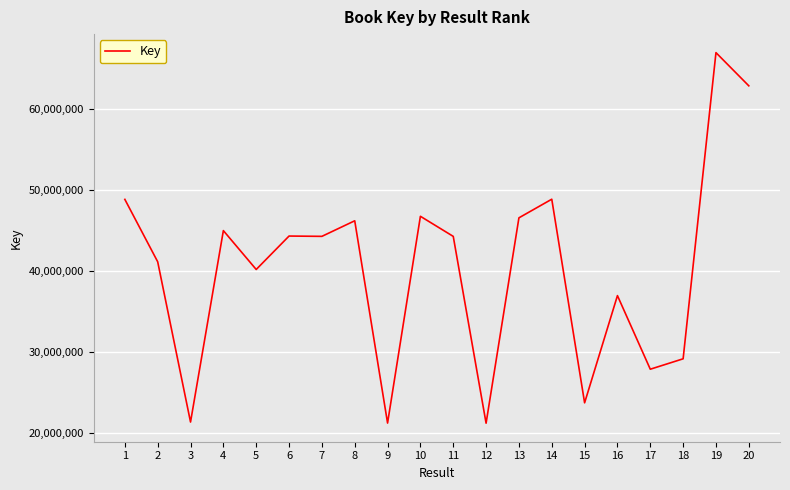

Approximately how many times larger is the value at 4 compared to 2?

1.1